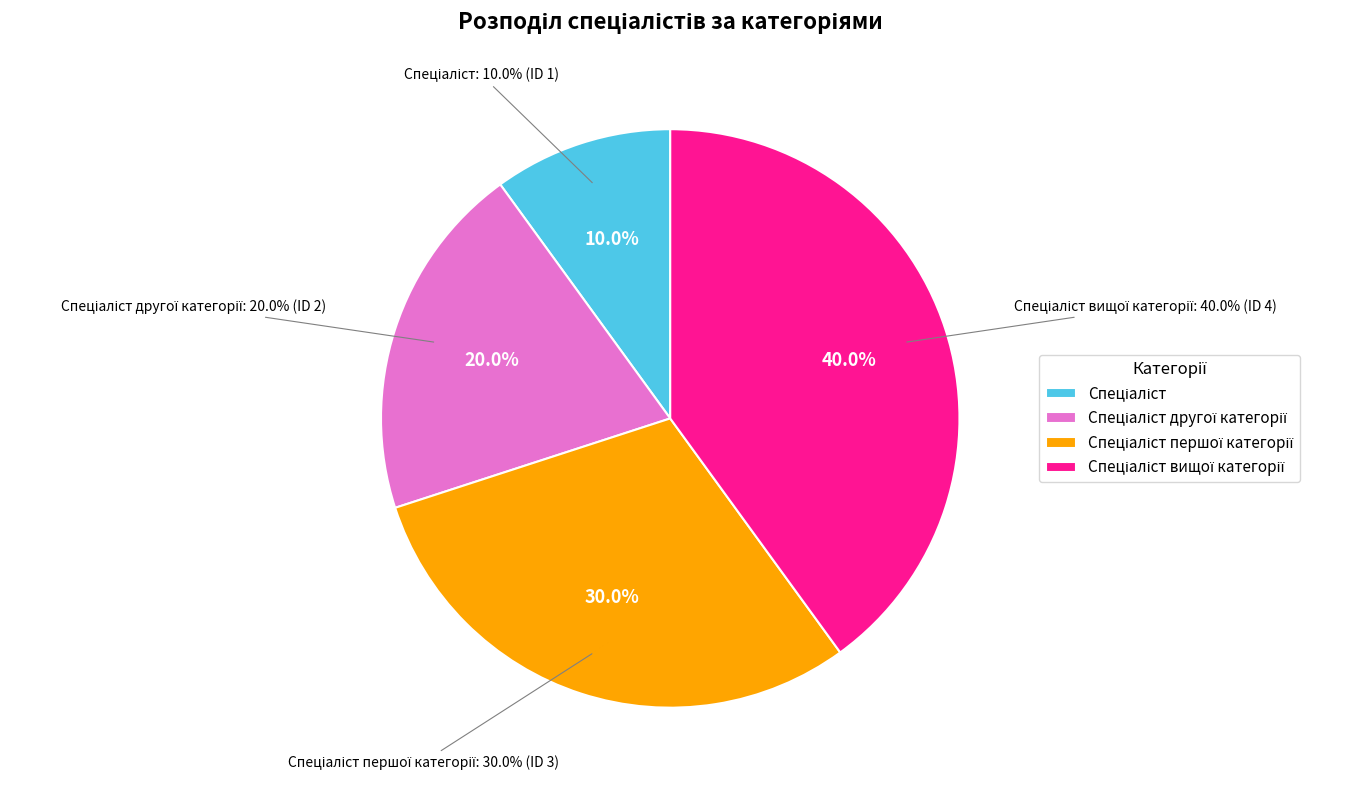

What percentage is the Спеціаліст slice, to the nearest percent?

10%